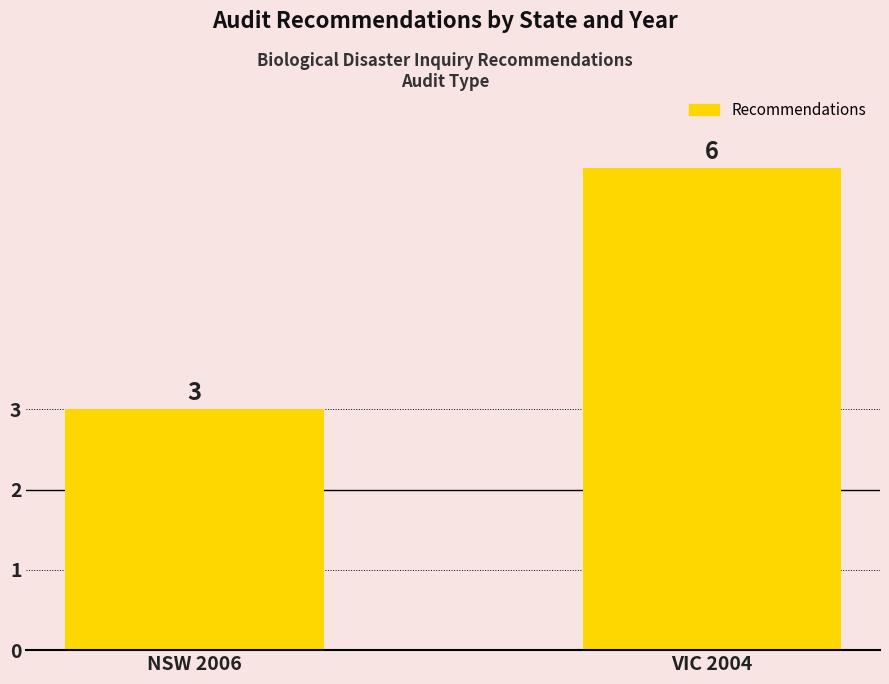

What value does the data have at VIC 2004?

6